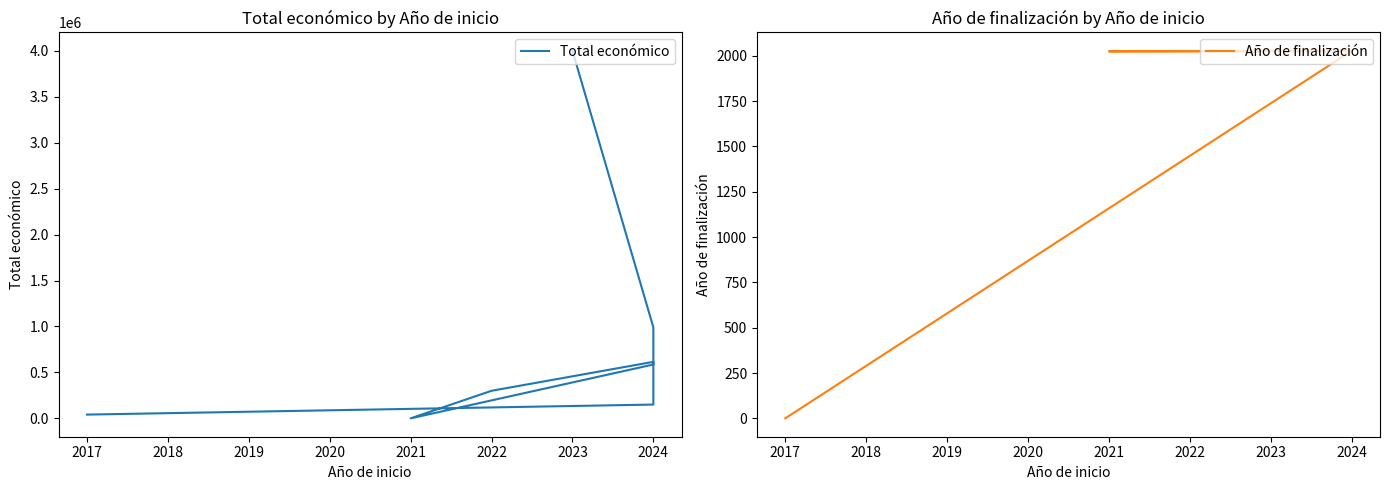

Between 2018 and 2022, which series saw the biggest shift?

Total económico